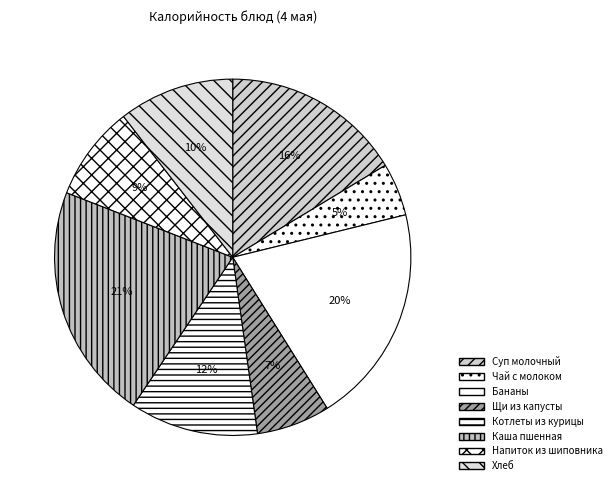

What is the ratio of the value at Котлеты из курицы to the value at Напиток из шиповника?

1.4